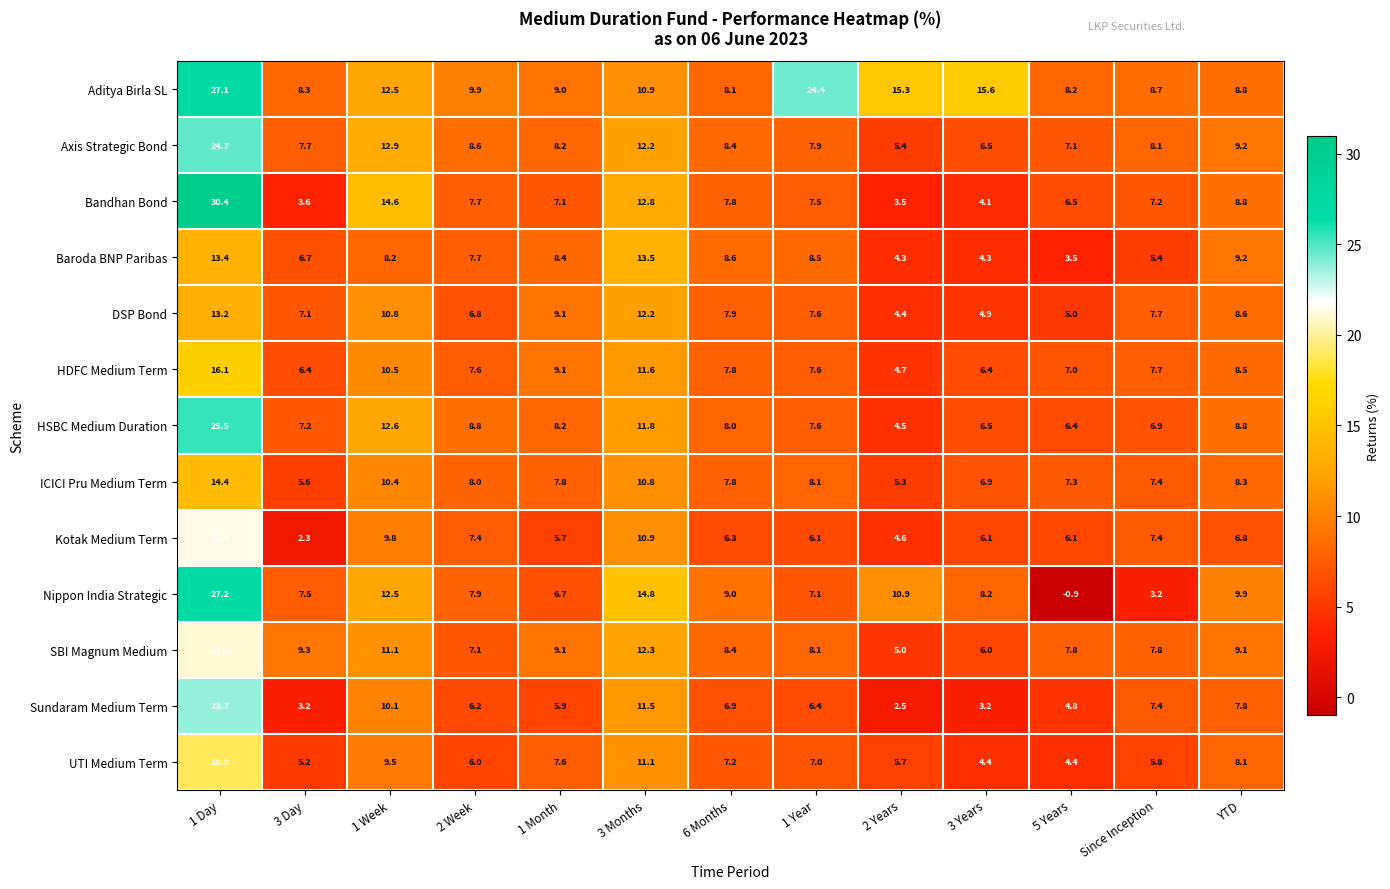

The Axis Strategic Bond series shows 17.1 at 3 Months. True or false?

False